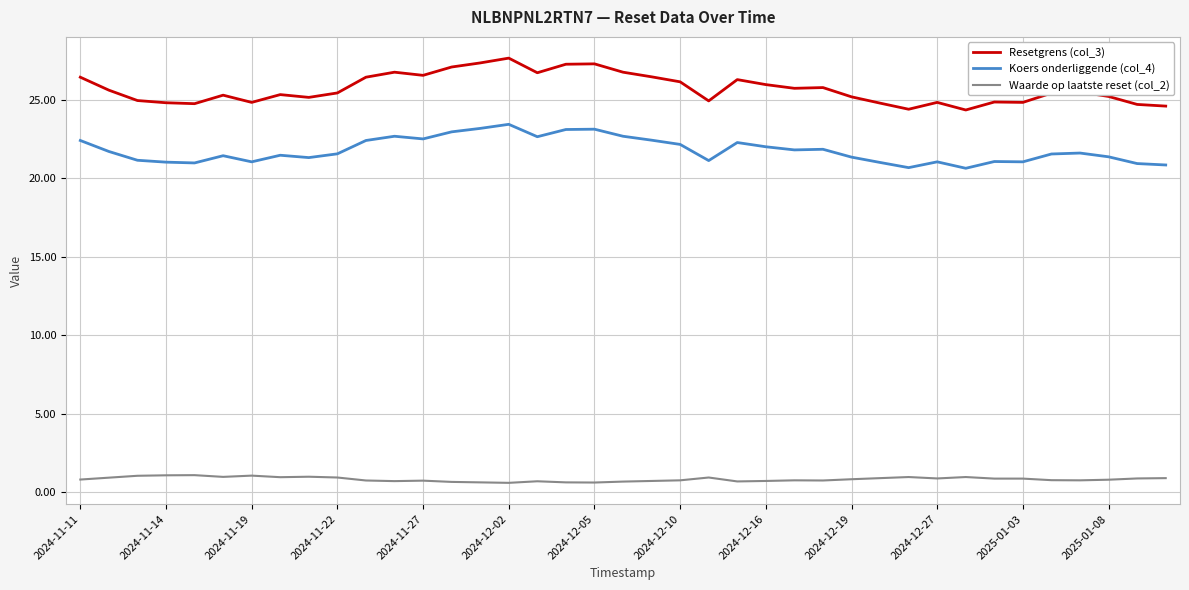

Which series has the largest range (max minus min)?

Resetgrens (col_3)